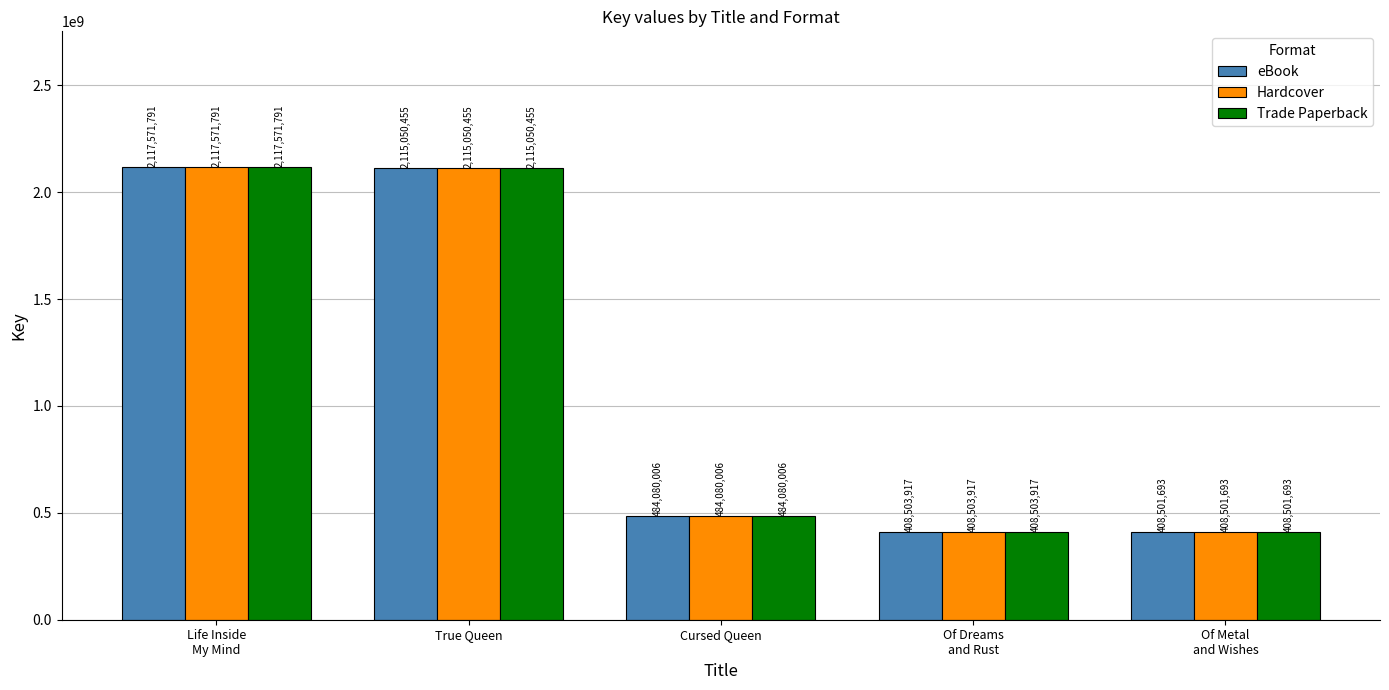

Which category has the lowest value in the Trade Paperback series?

Of Metal
and Wishes